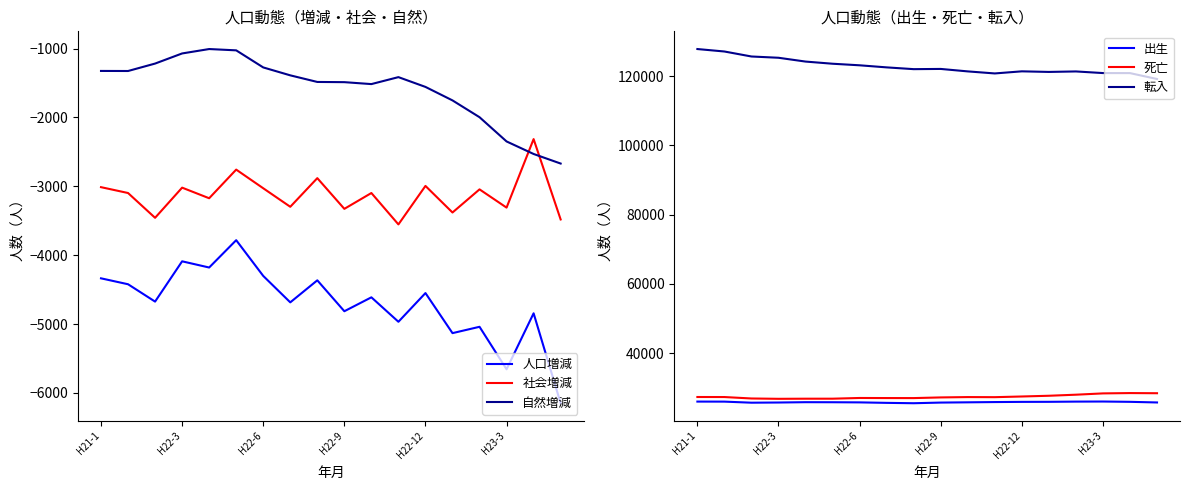

True or false: 転入 and 死亡 cross at least once.

False